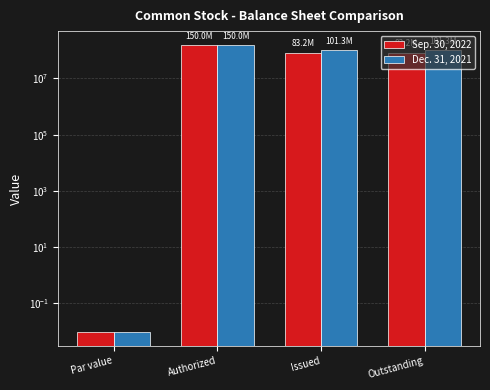

At how many categories does at least one series exceed 121390755?

1